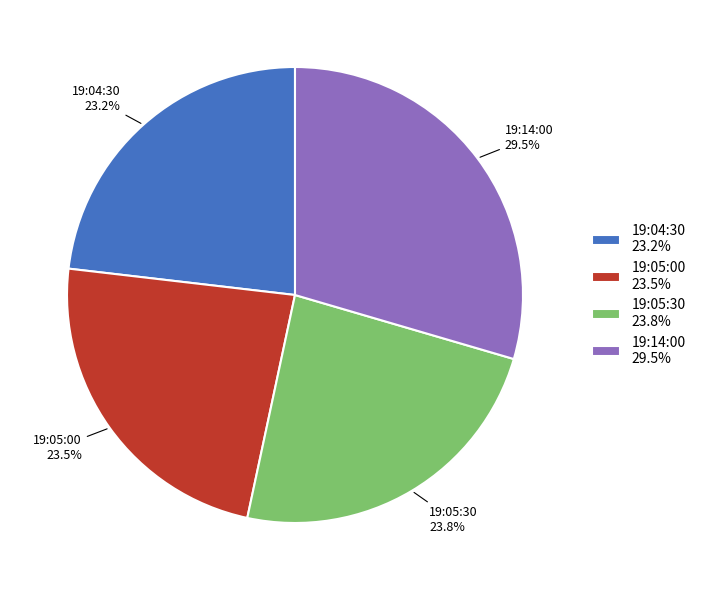

What percentage is the 19:05:30 slice, to the nearest percent?

24%